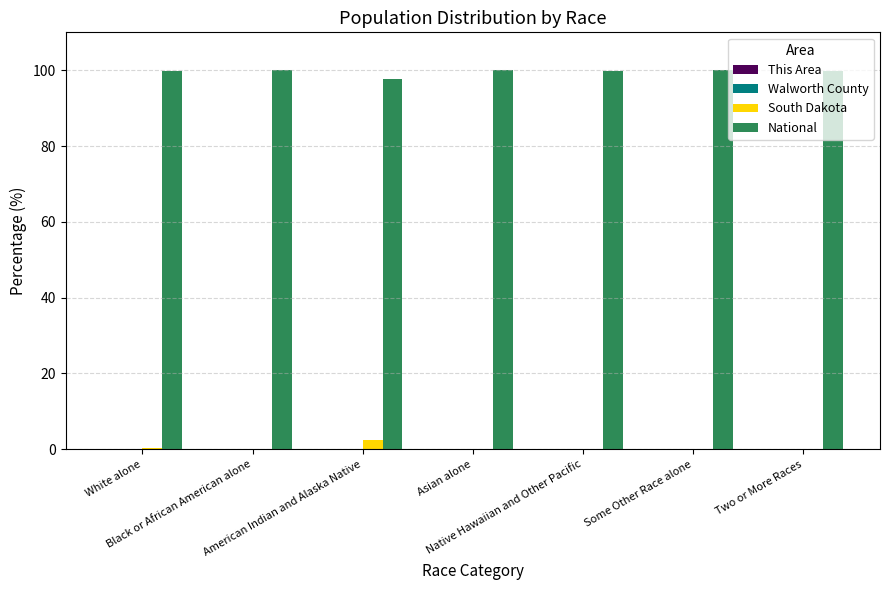

Count the number of data series in this chart.

4